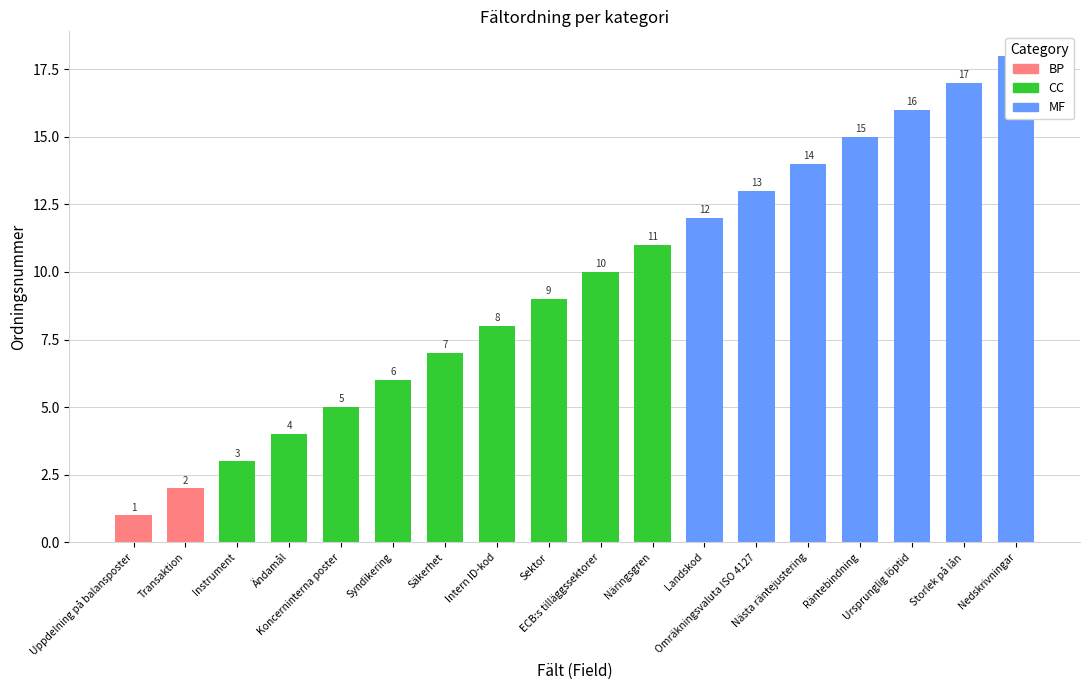

Which label corresponds to the smallest value in the chart?

Uppdelning på balansposter